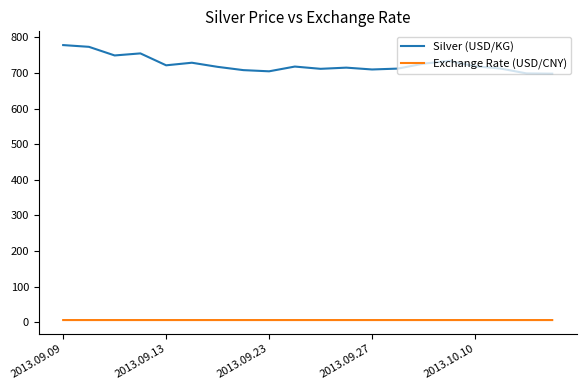

What is the highest value of the Silver (USD/KG) series?

778.5